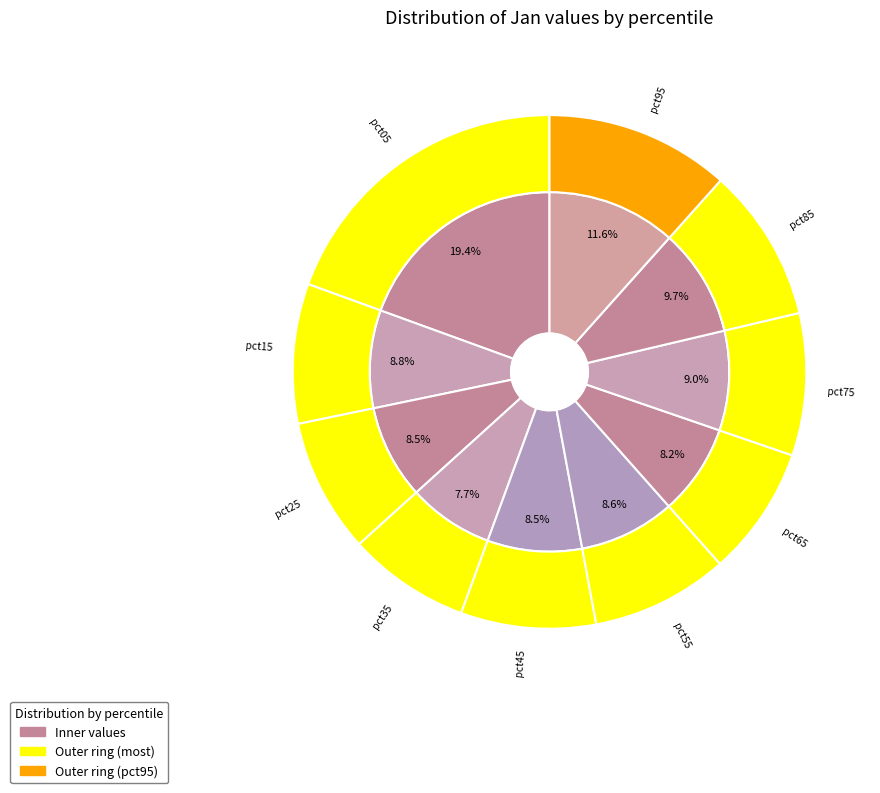

To the nearest percent, what is the combined percentage of pct45 and pct05?

28%